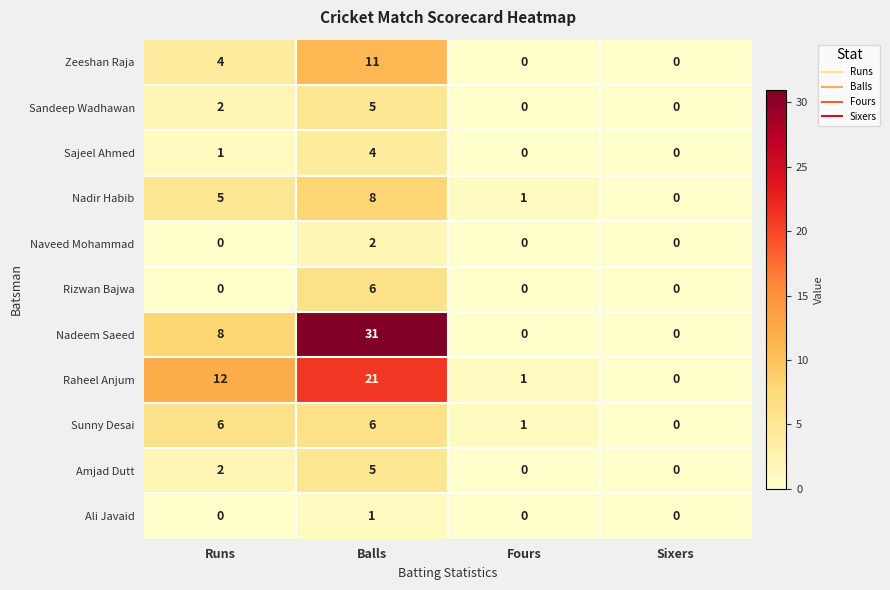

Is it true that Naveed Mohammad equals 0 at Fours?

True